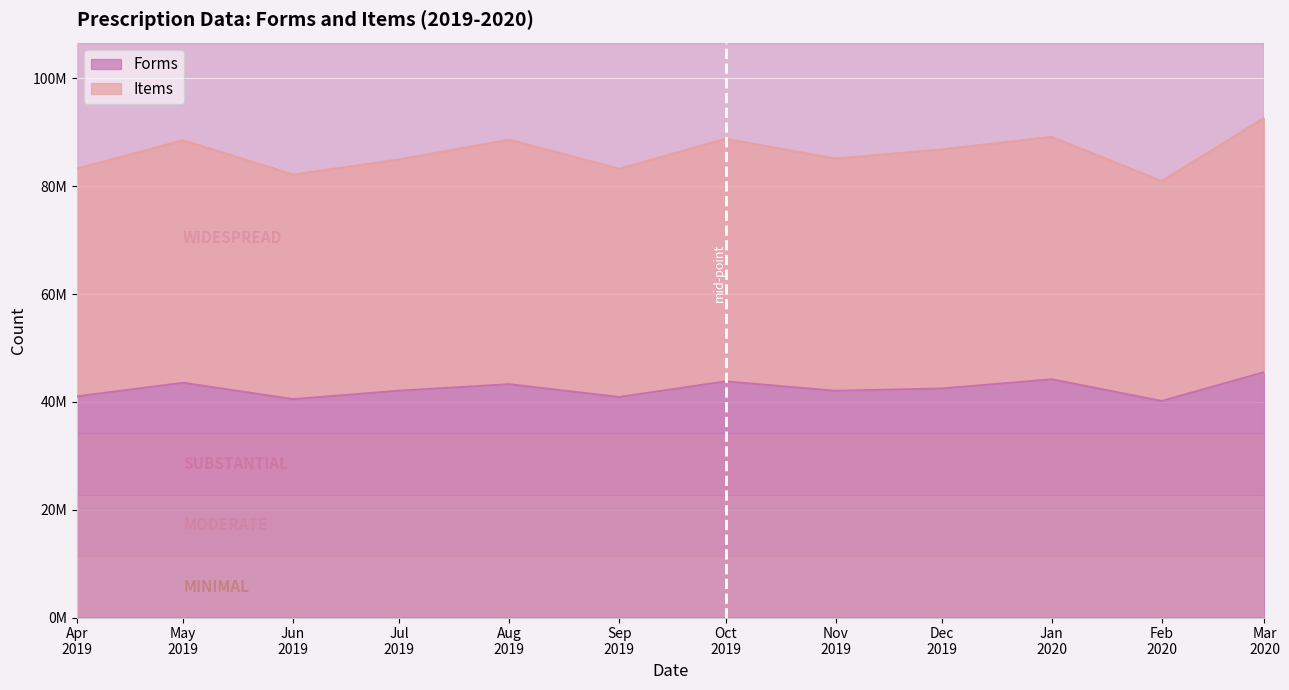

What is the value of the Forms point at the 6th from the left?

40892542